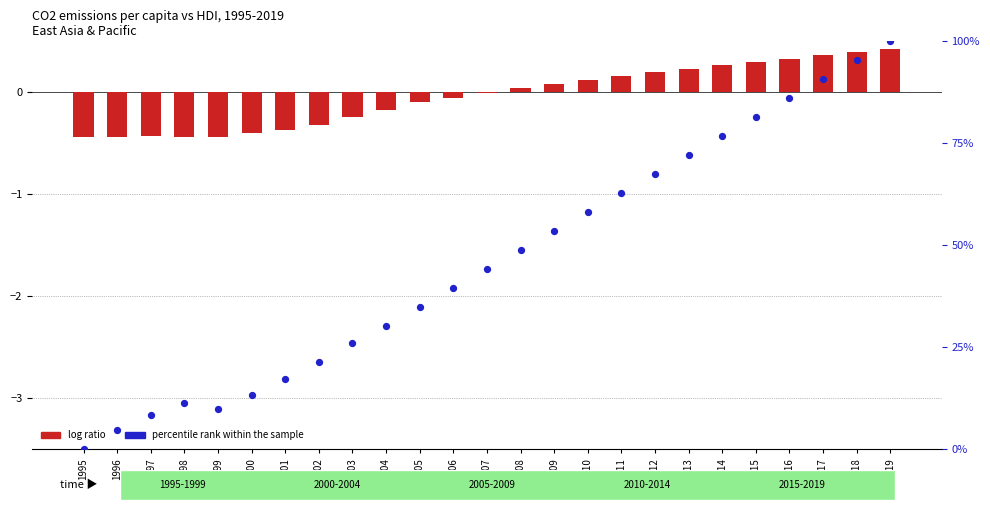

What are all the series names shown in the legend?

log ratio, percentile rank within the sample